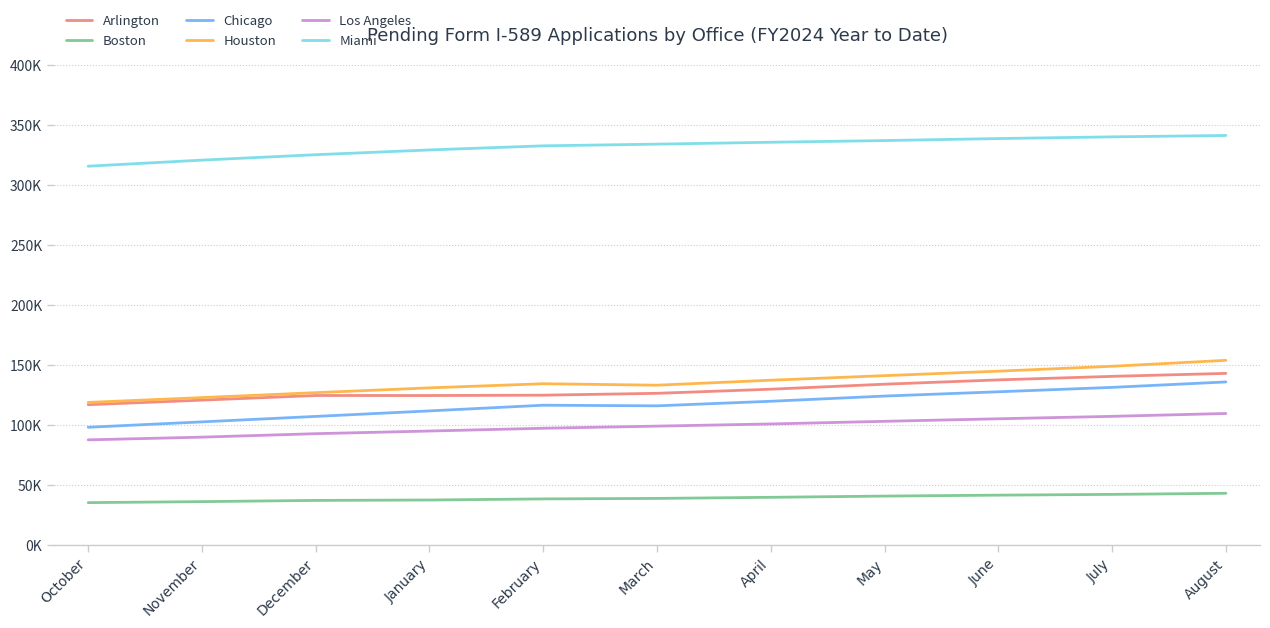

Does the chart display data point markers on the line(s)?

No